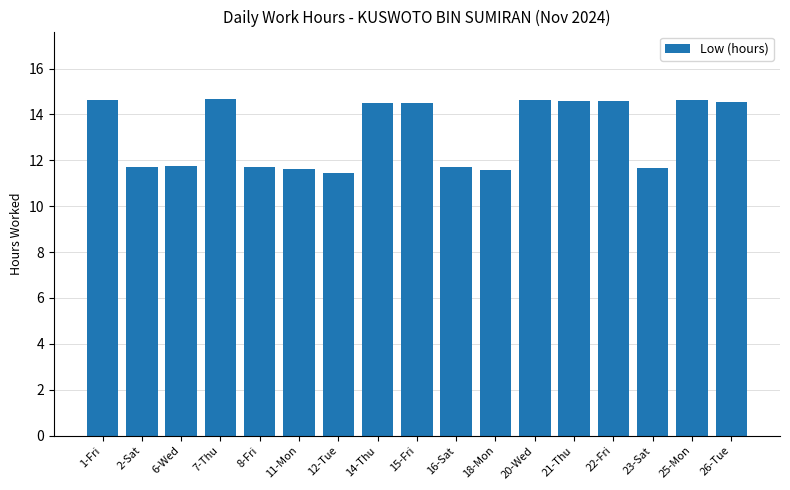

What is the average value?

13.2